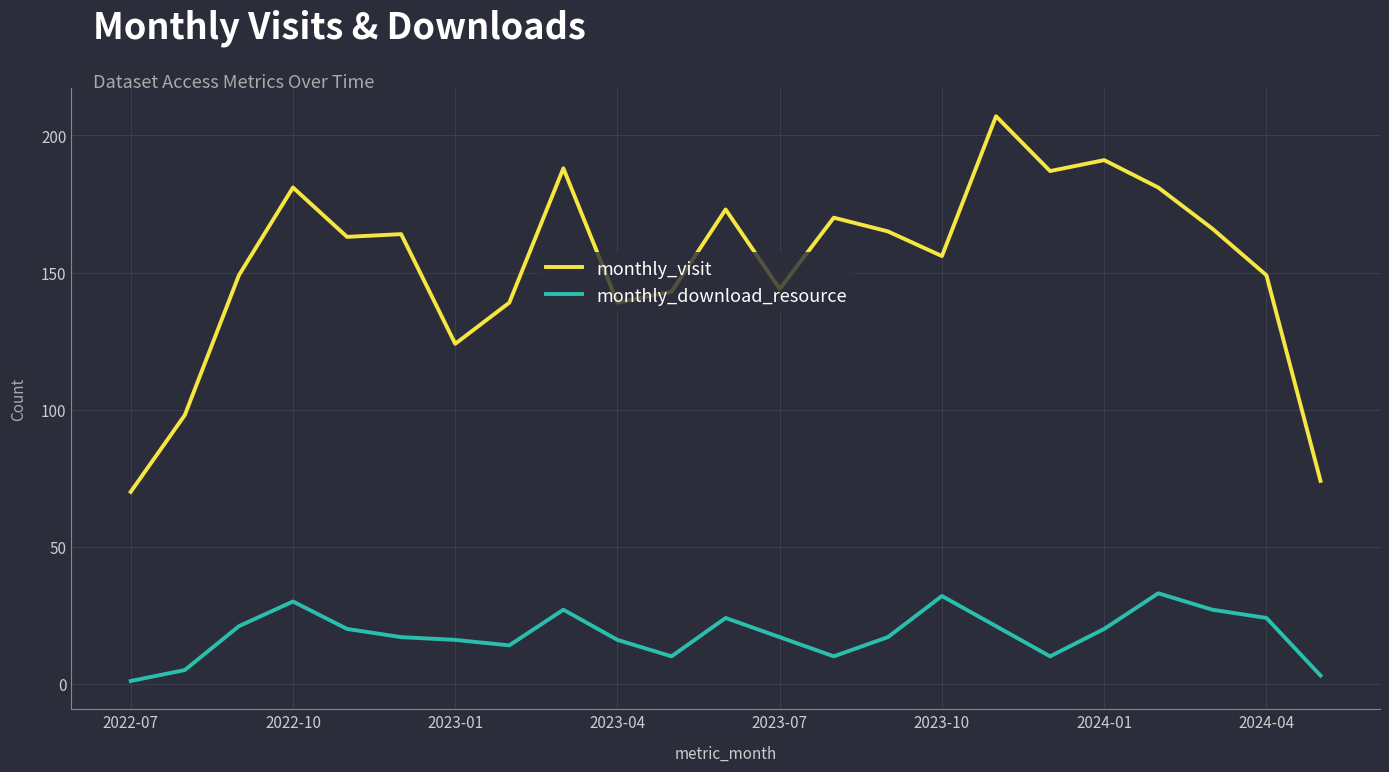

List the series in order of their overall mean, highest first.

monthly_visit, monthly_download_resource